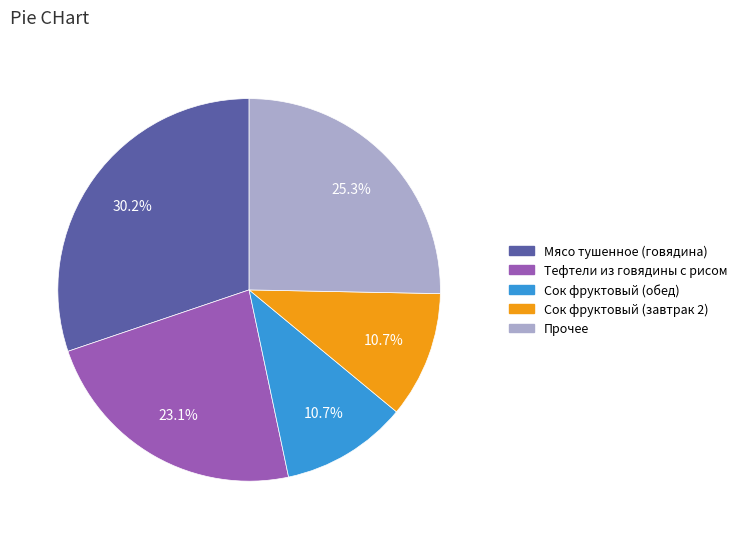

Between Сок фруктовый (обед) and Прочее, which is larger?

Прочее